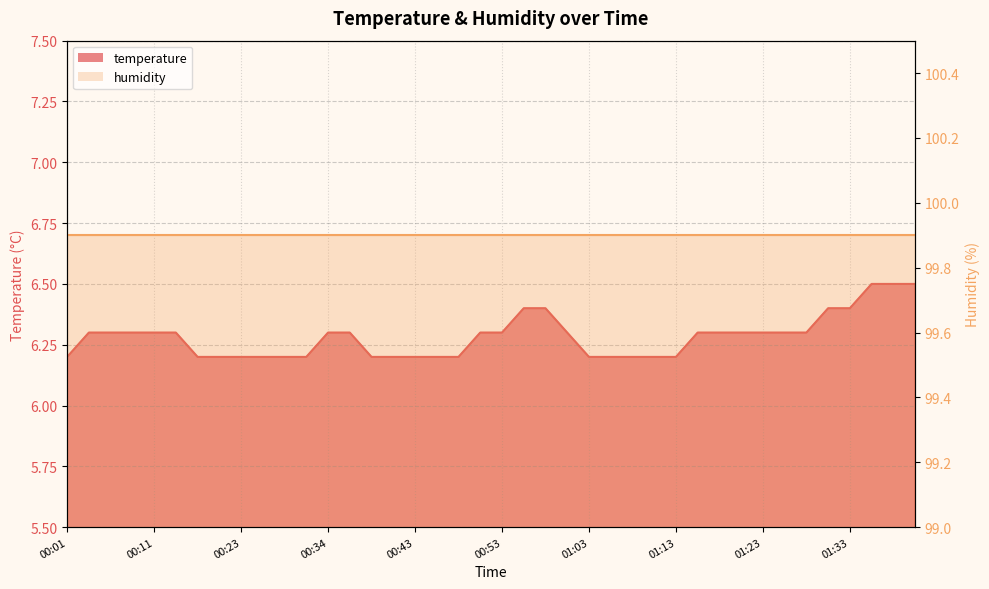

What value does the data have at 00:56?

6.4